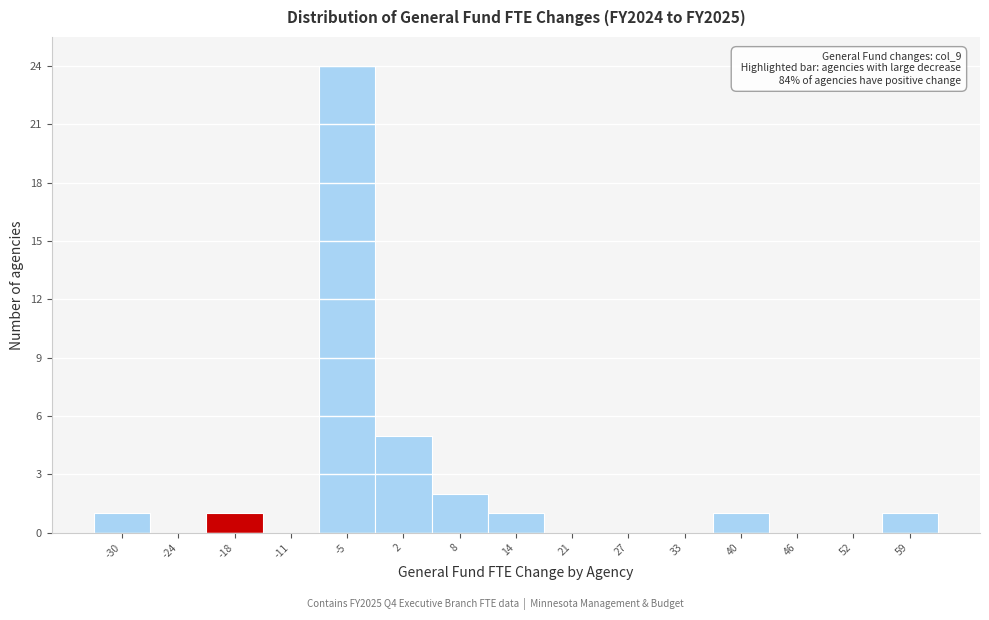

Reading left to right, what are all the values shown in this chart?

-30=1	-24=0	-18=1	-11=0	-5=24	2=5	8=2	14=1	21=0	27=0	33=0	40=1	46=0	52=0	59=1